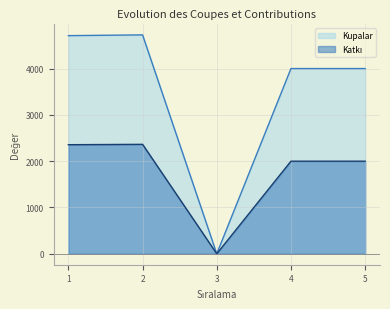

The Kupalar series shows 8133 at 2. True or false?

False